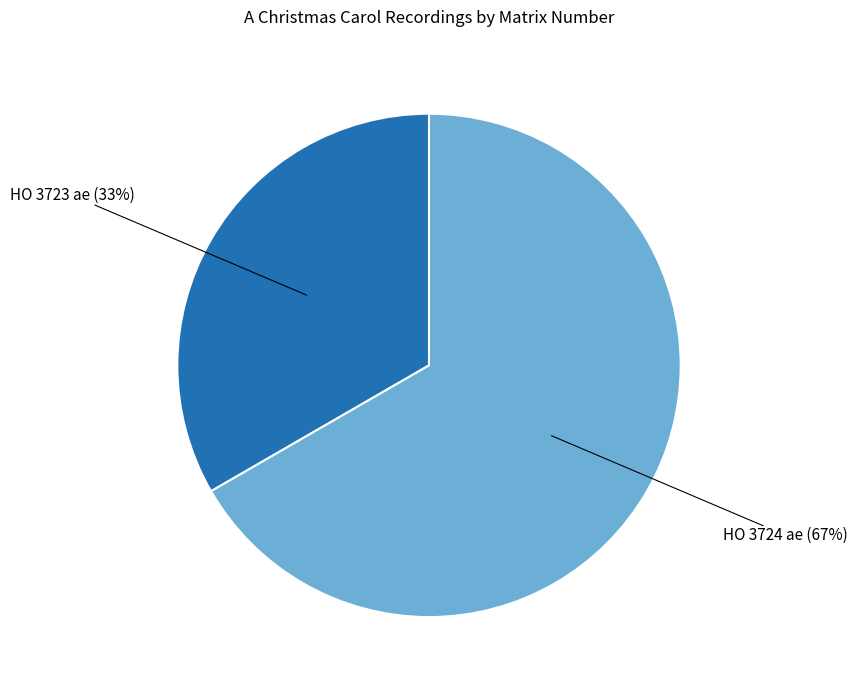

Count the number of slices in the pie.

2